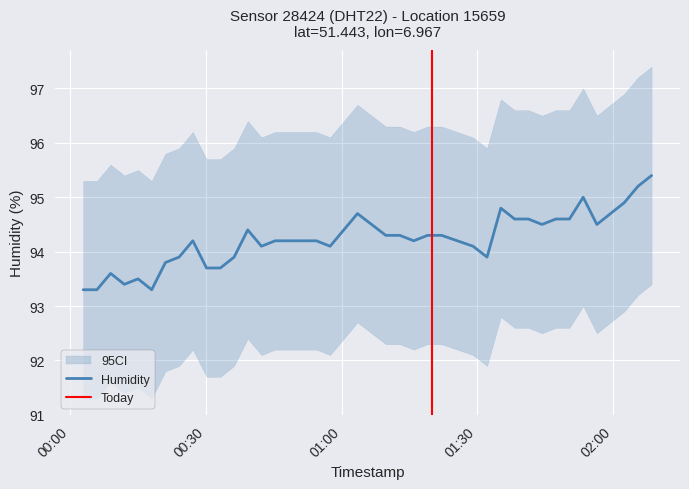

True or false: humidity_lower and temperature cross at least once.

False